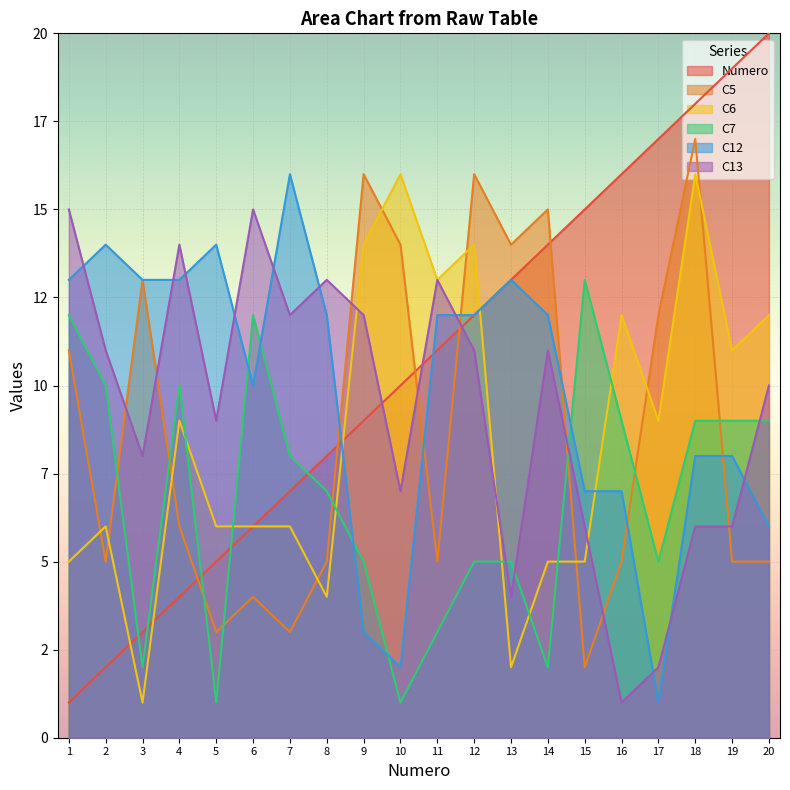

Read the C13 value at 10.

7